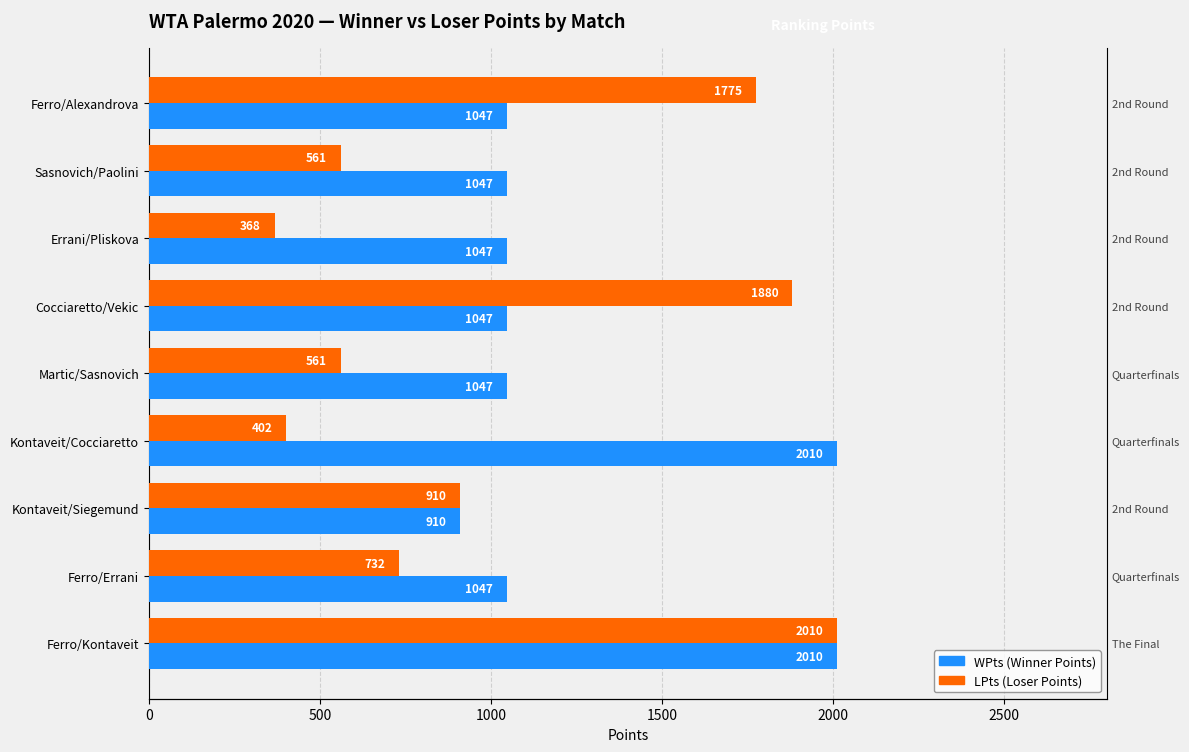

Which series has the largest total across all categories?

WPts